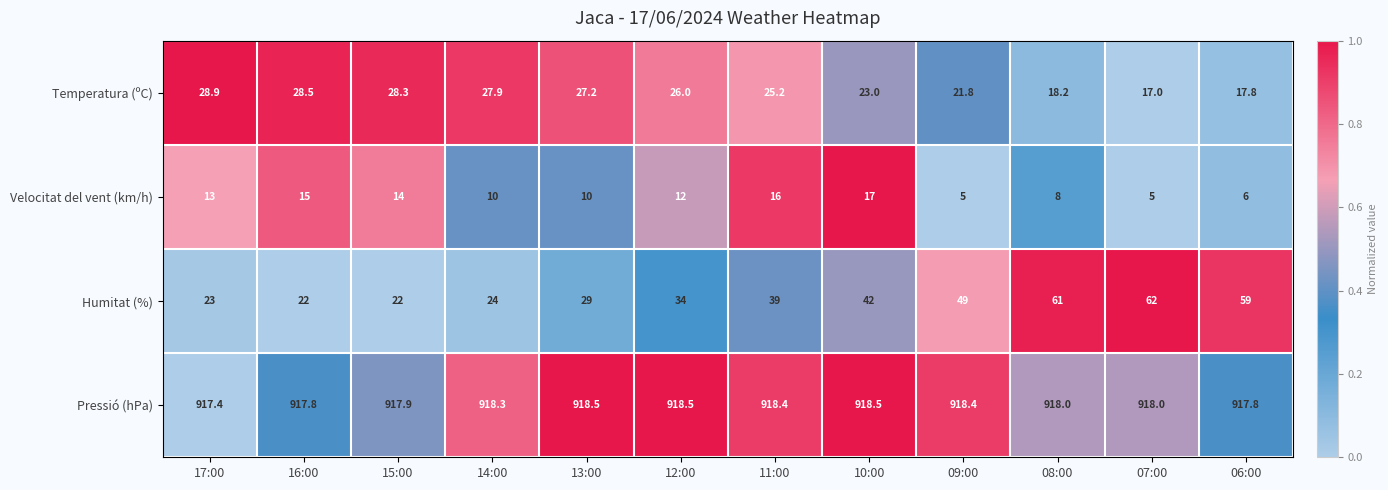

At 17:00, list the series in order from smallest to largest.

Velocitat del vent (km/h), Humitat (%), Temperatura (ºC), Pressió (hPa)